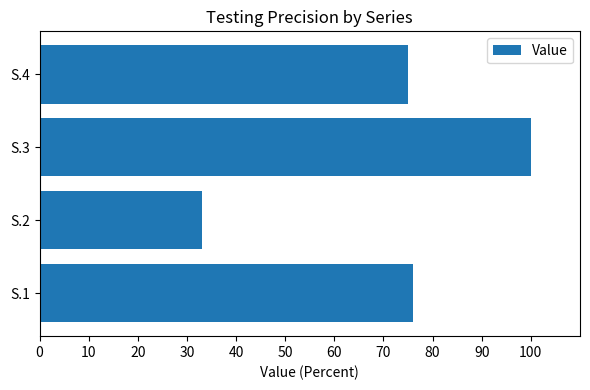

Rank the categories by value from highest to lowest.

S.3, S.1, S.4, S.2